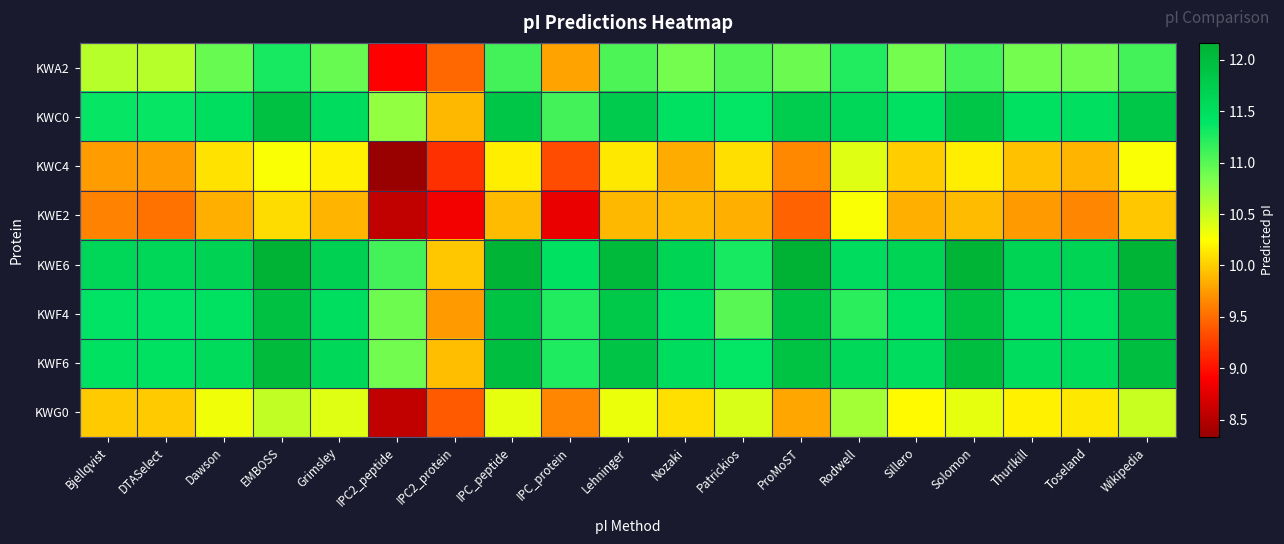

How many categories are shown in the chart?

19